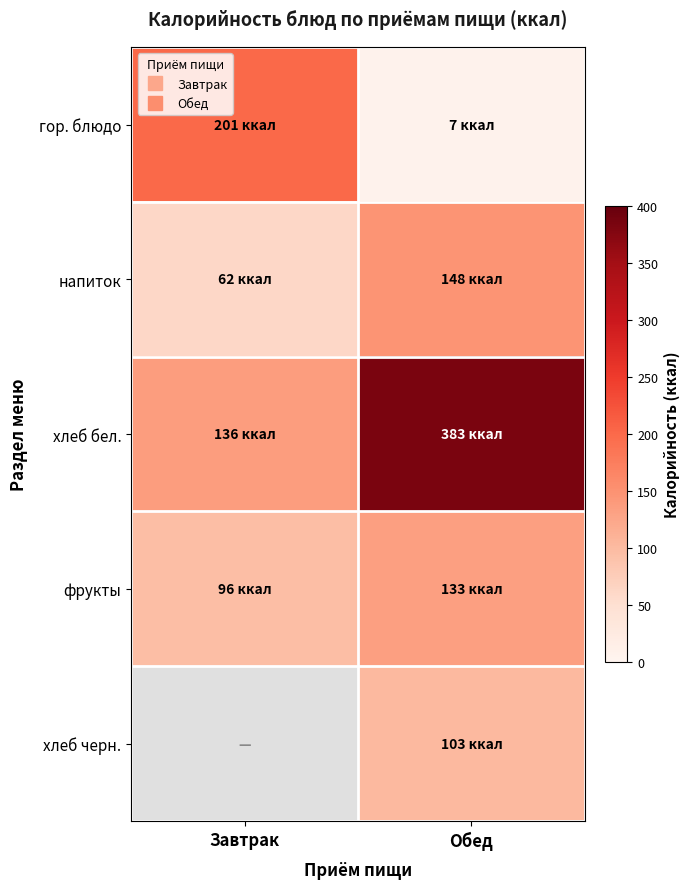

What is the total value across all series at Завтрак?

495